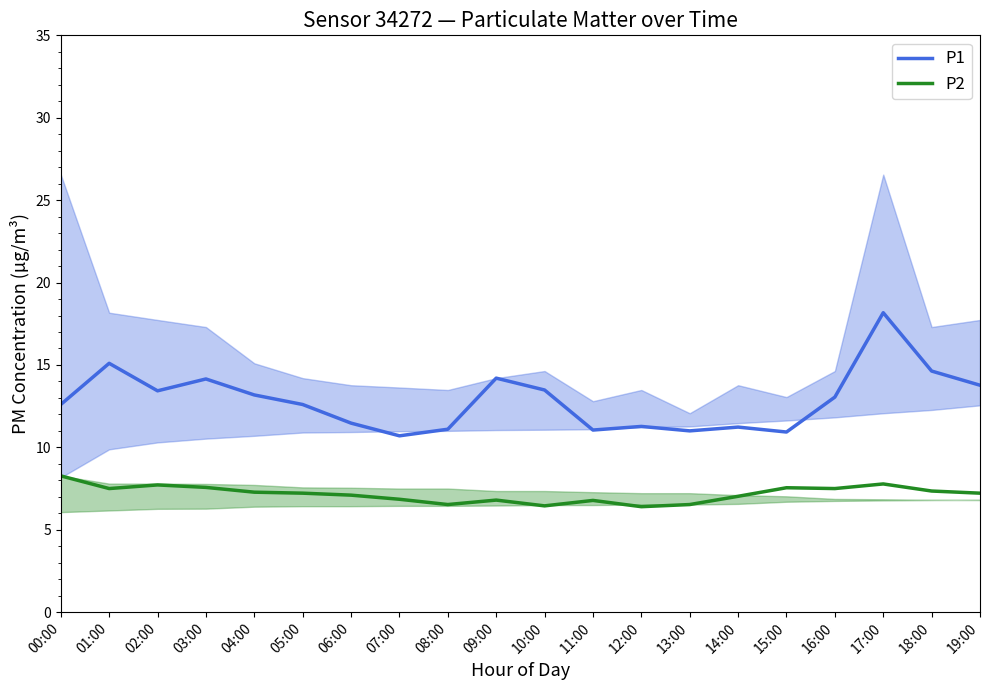

What is the minimum value shown in the chart?

6.4